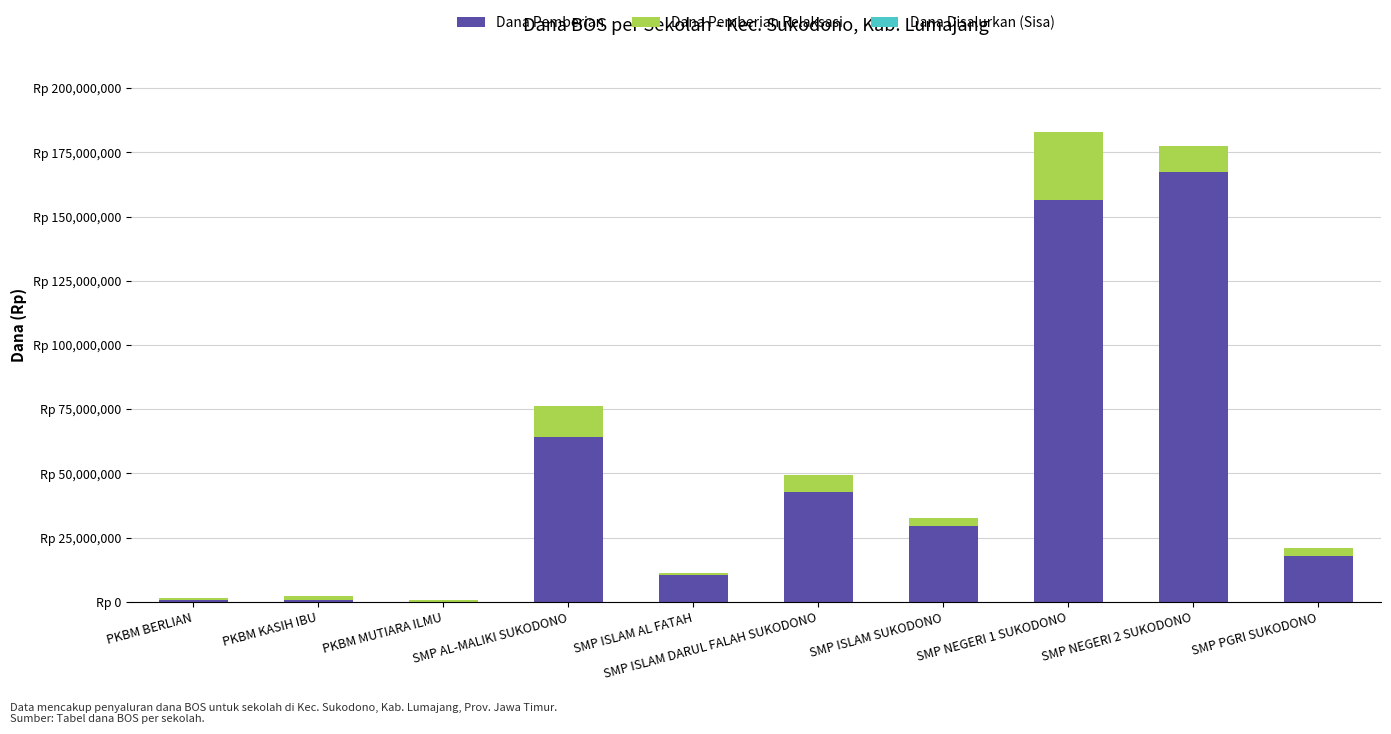

Where does the Dana Pemberian series first go above 29625000?

SMP AL-MALIKI SUKODONO